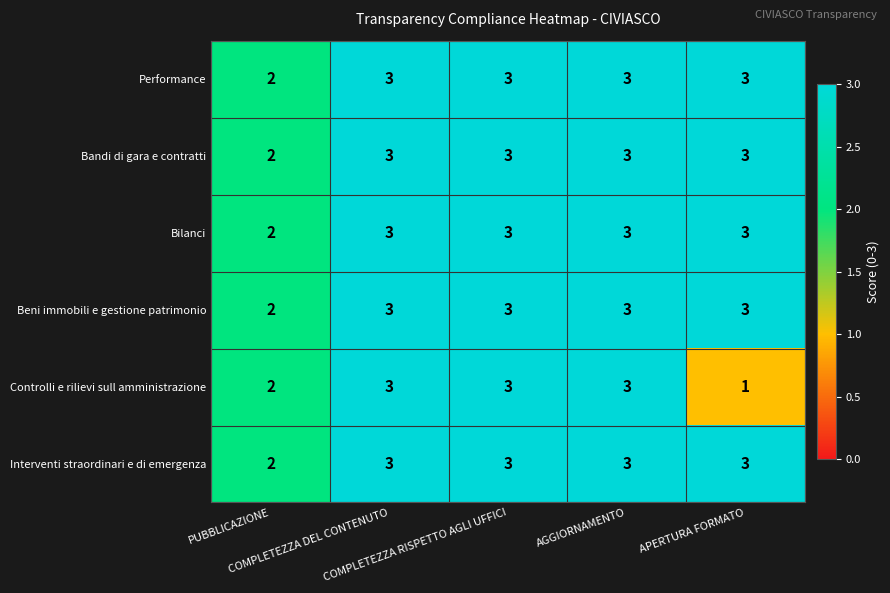

What is the sum of all Performance values?

14